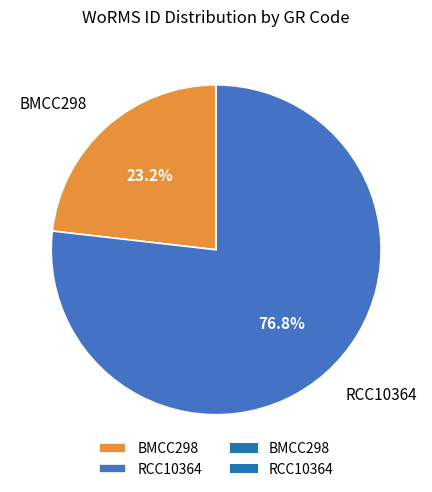

Count the number of slices in the pie.

2